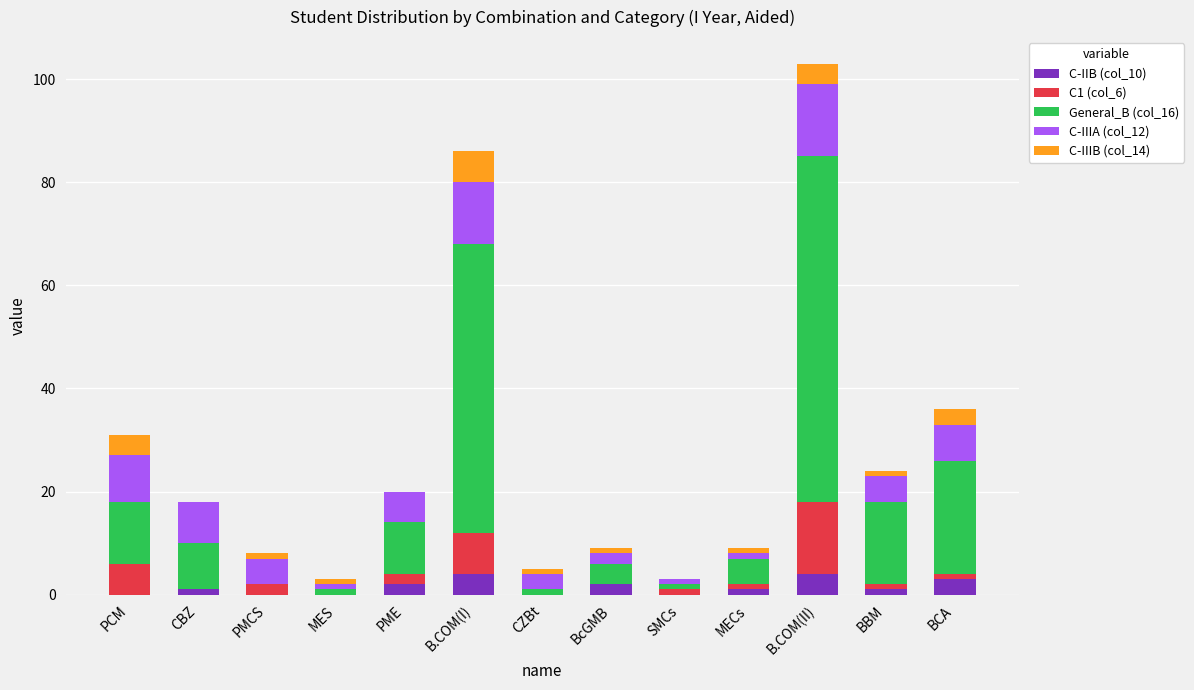

At which category is the sum across all series the highest?

B.COM(II)